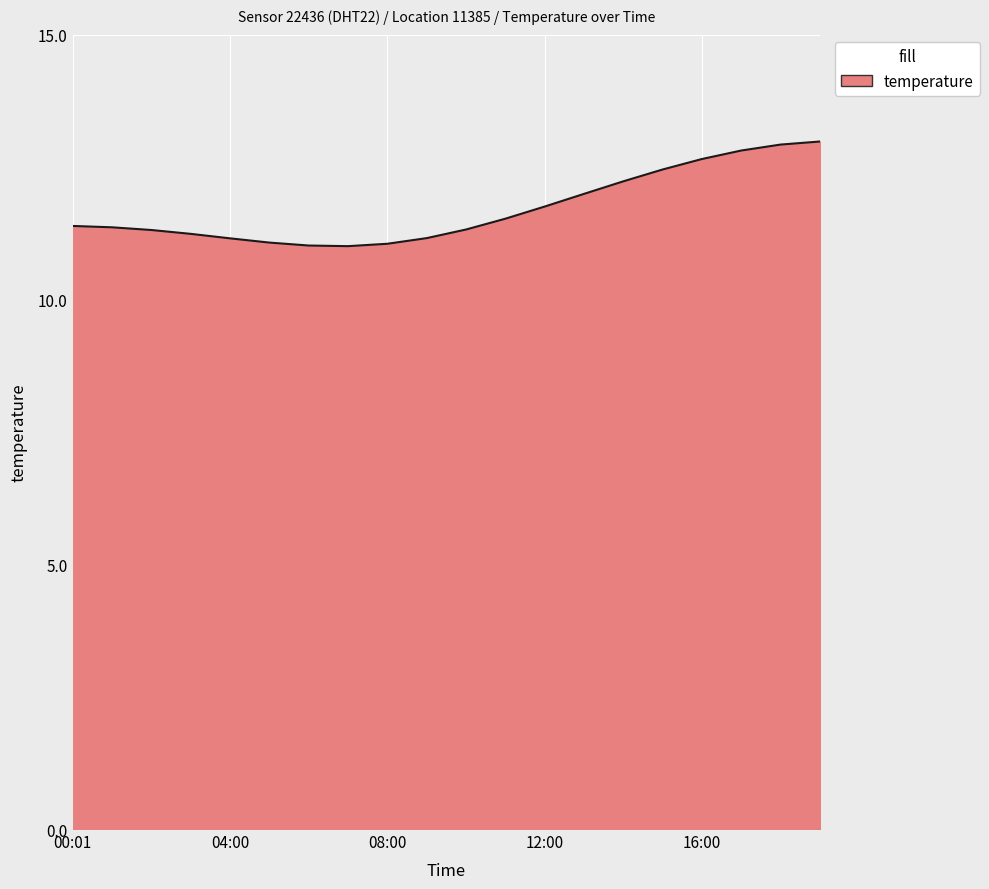

What is the difference between the maximum and minimum values?

2.0